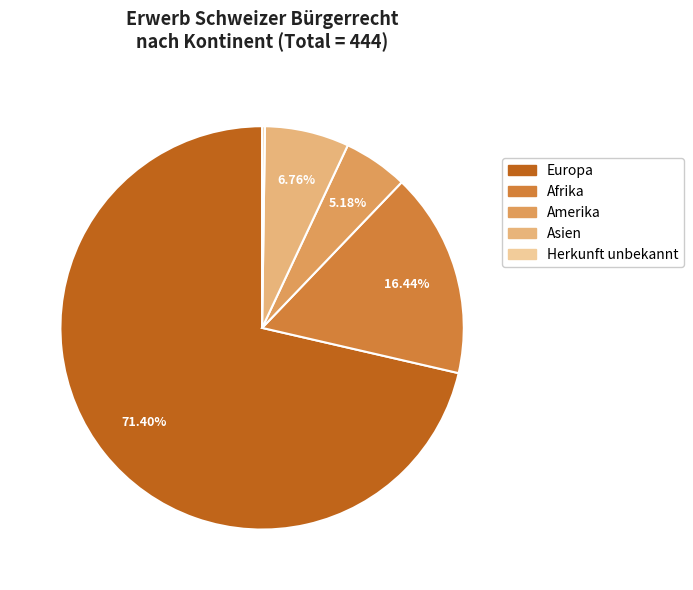

Is there any slice that represents more than half of the pie?

Yes